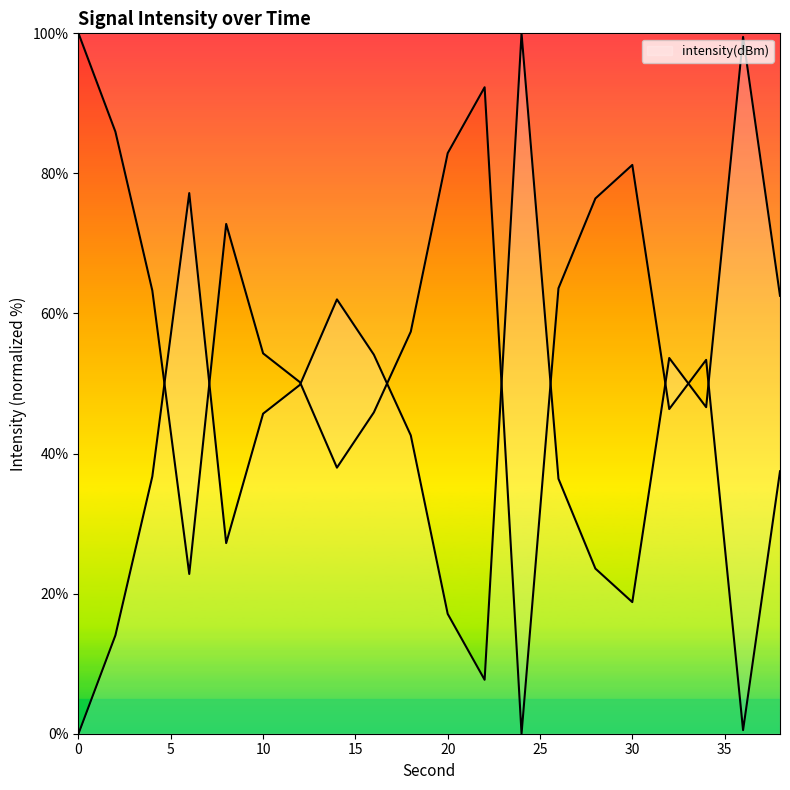

Which has a higher value, 4 or 28?

4